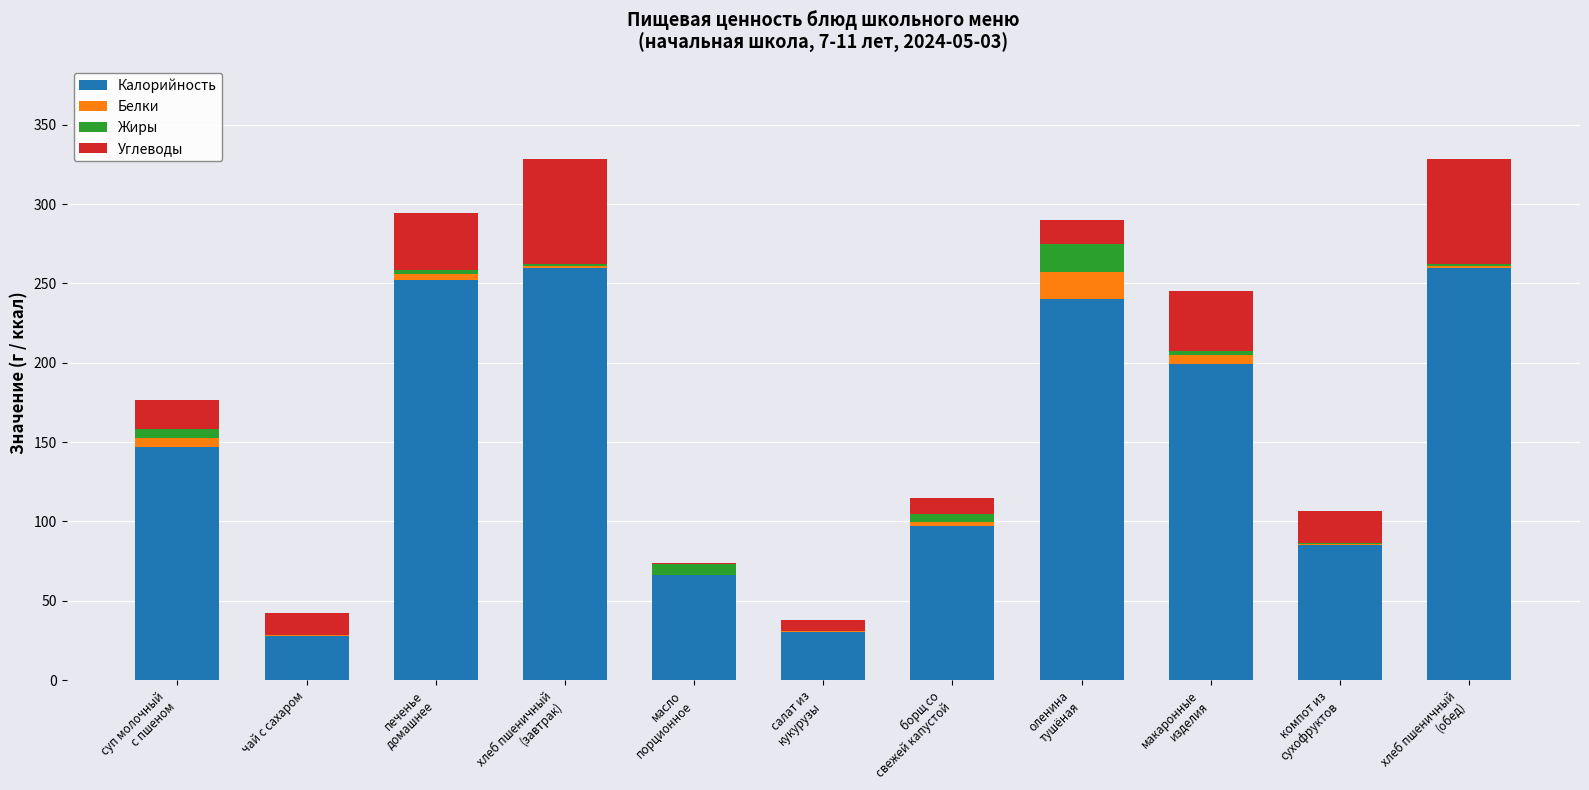

Are the bars horizontal?

No